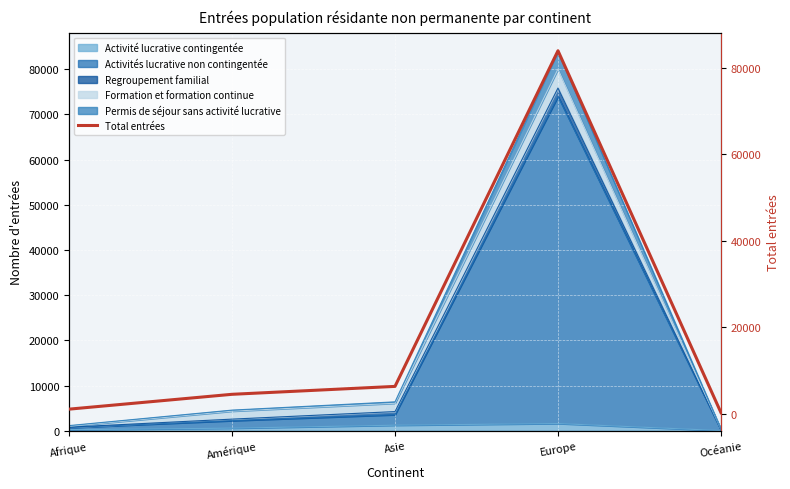

List the labels in order of value, smallest first.

Océanie, Afrique, Amérique, Asie, Europe